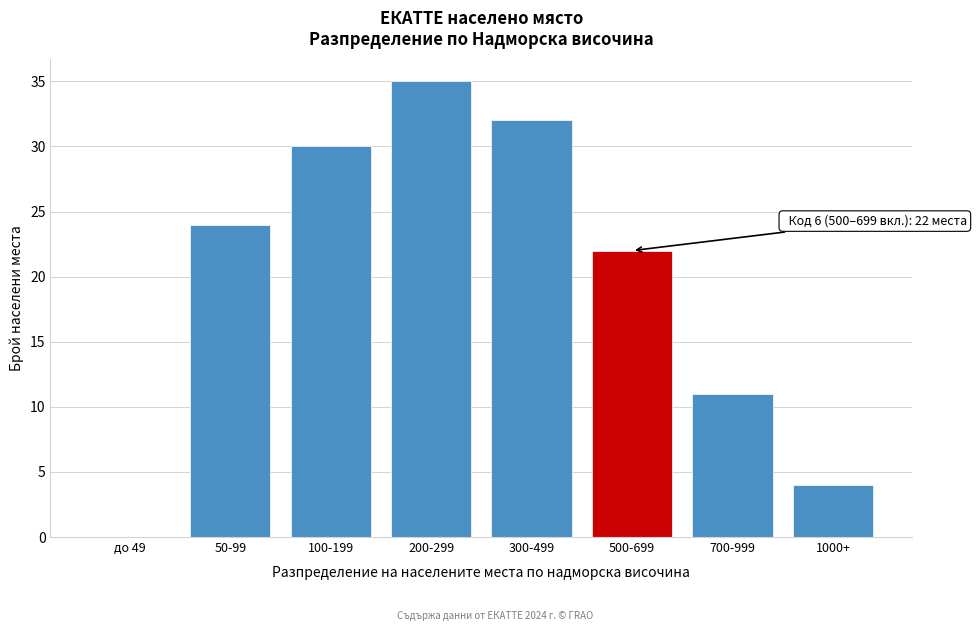

Reading left to right, what are all the values shown in this chart?

до 49=0	50-99=24	100-199=30	200-299=35	300-499=32	500-699=22	700-999=11	1000+=4